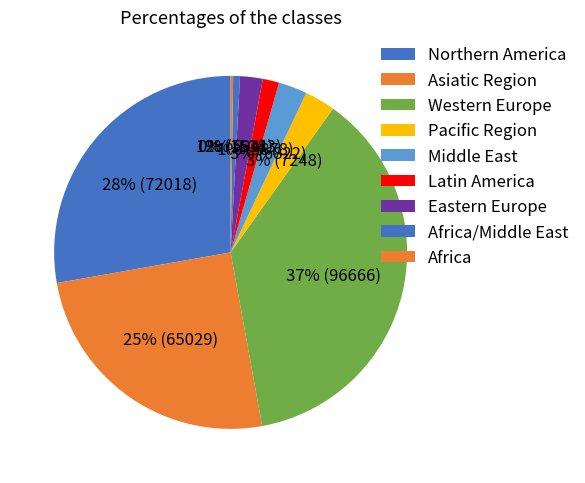

Is there any slice that represents more than half of the pie?

No